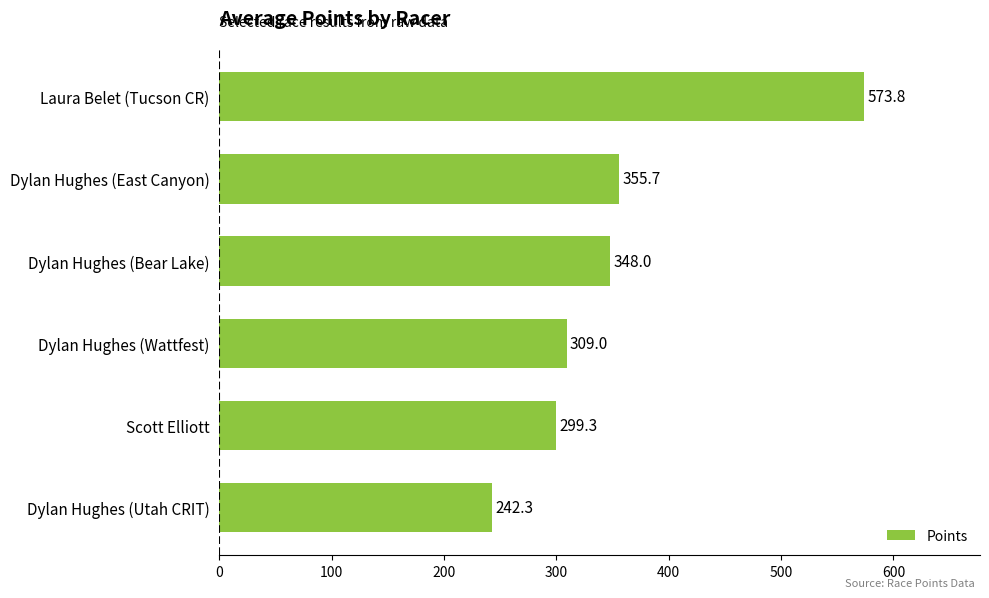

The value at Dylan Hughes (Utah CRIT) is 338.5. True or false?

False